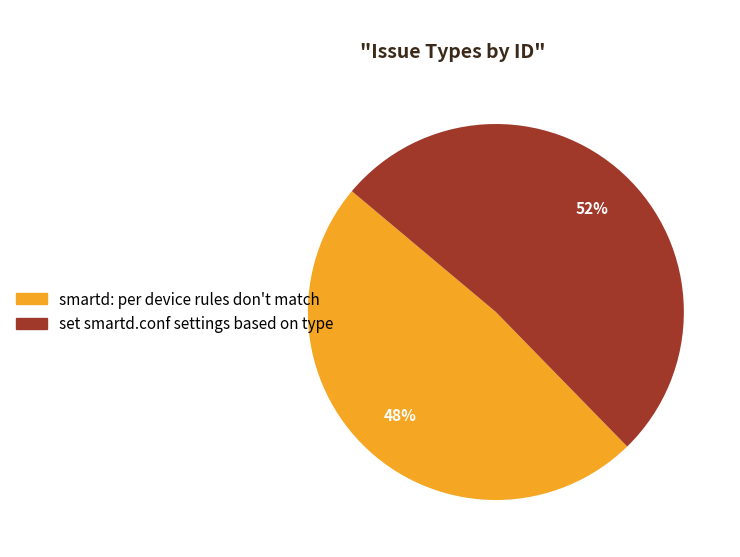

What percentage is the set smartd.conf settings based on type slice, to the nearest percent?

52%